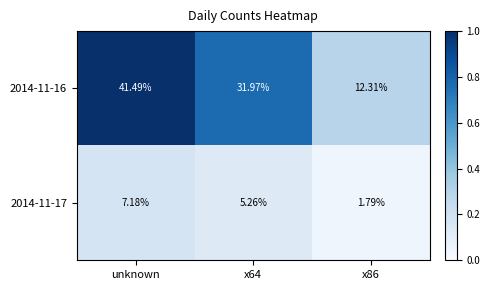

List the series in order of their peak value, lowest first.

2014-11-17, 2014-11-16